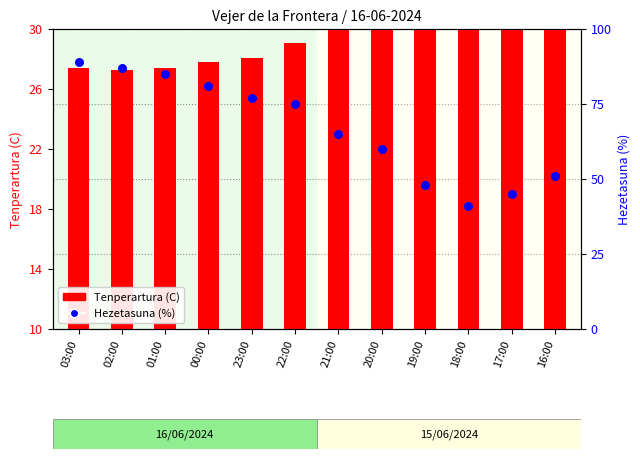

Which series reaches the minimum Y coordinate?

Tenperartura (C)